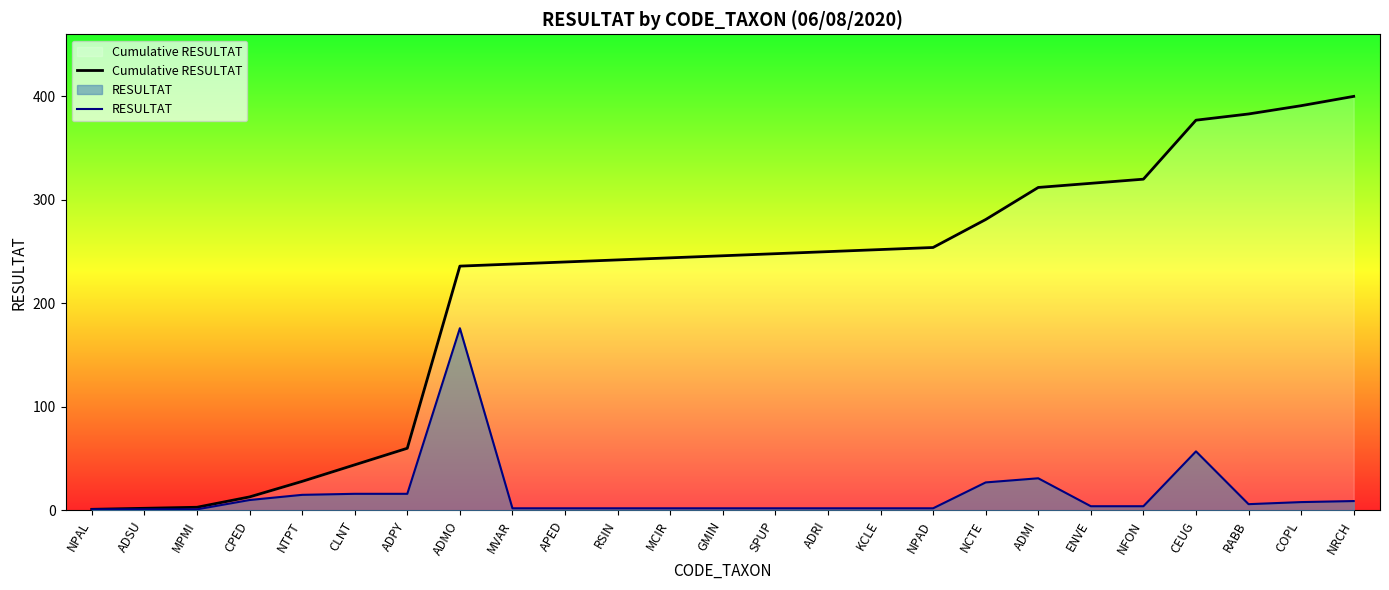

What is the minimum value shown in the chart?

1